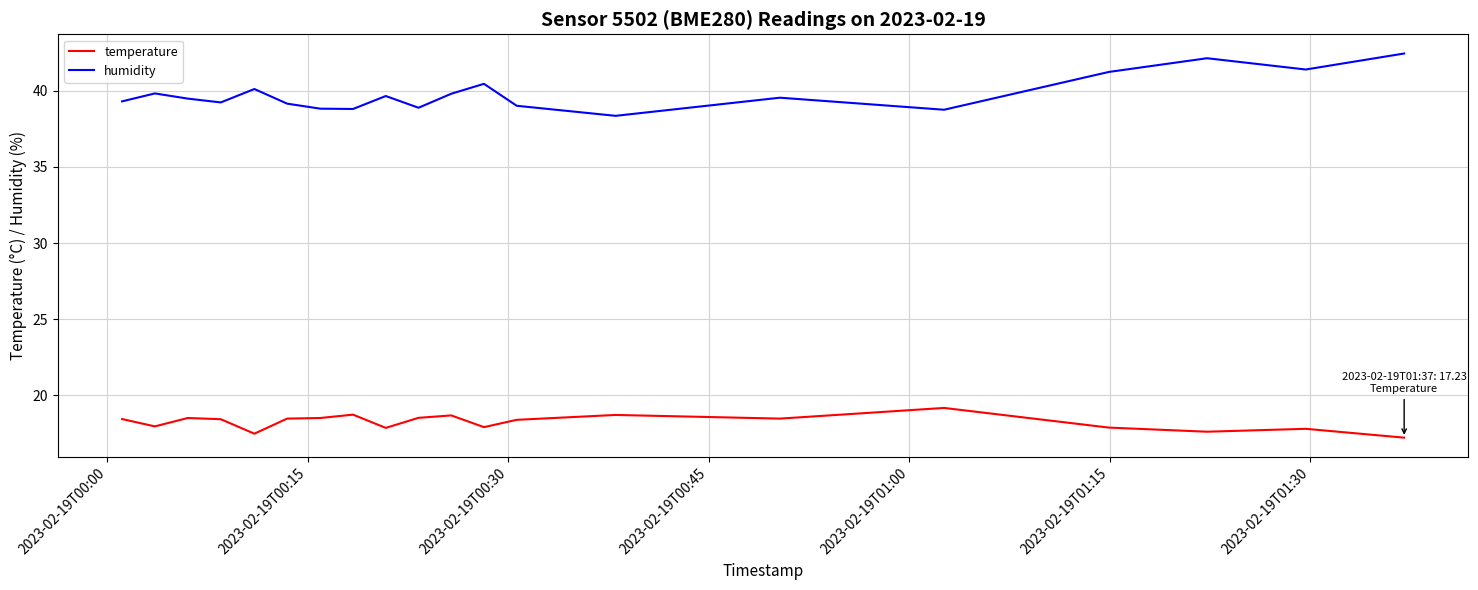

What is the minimum value for humidity?

38.4